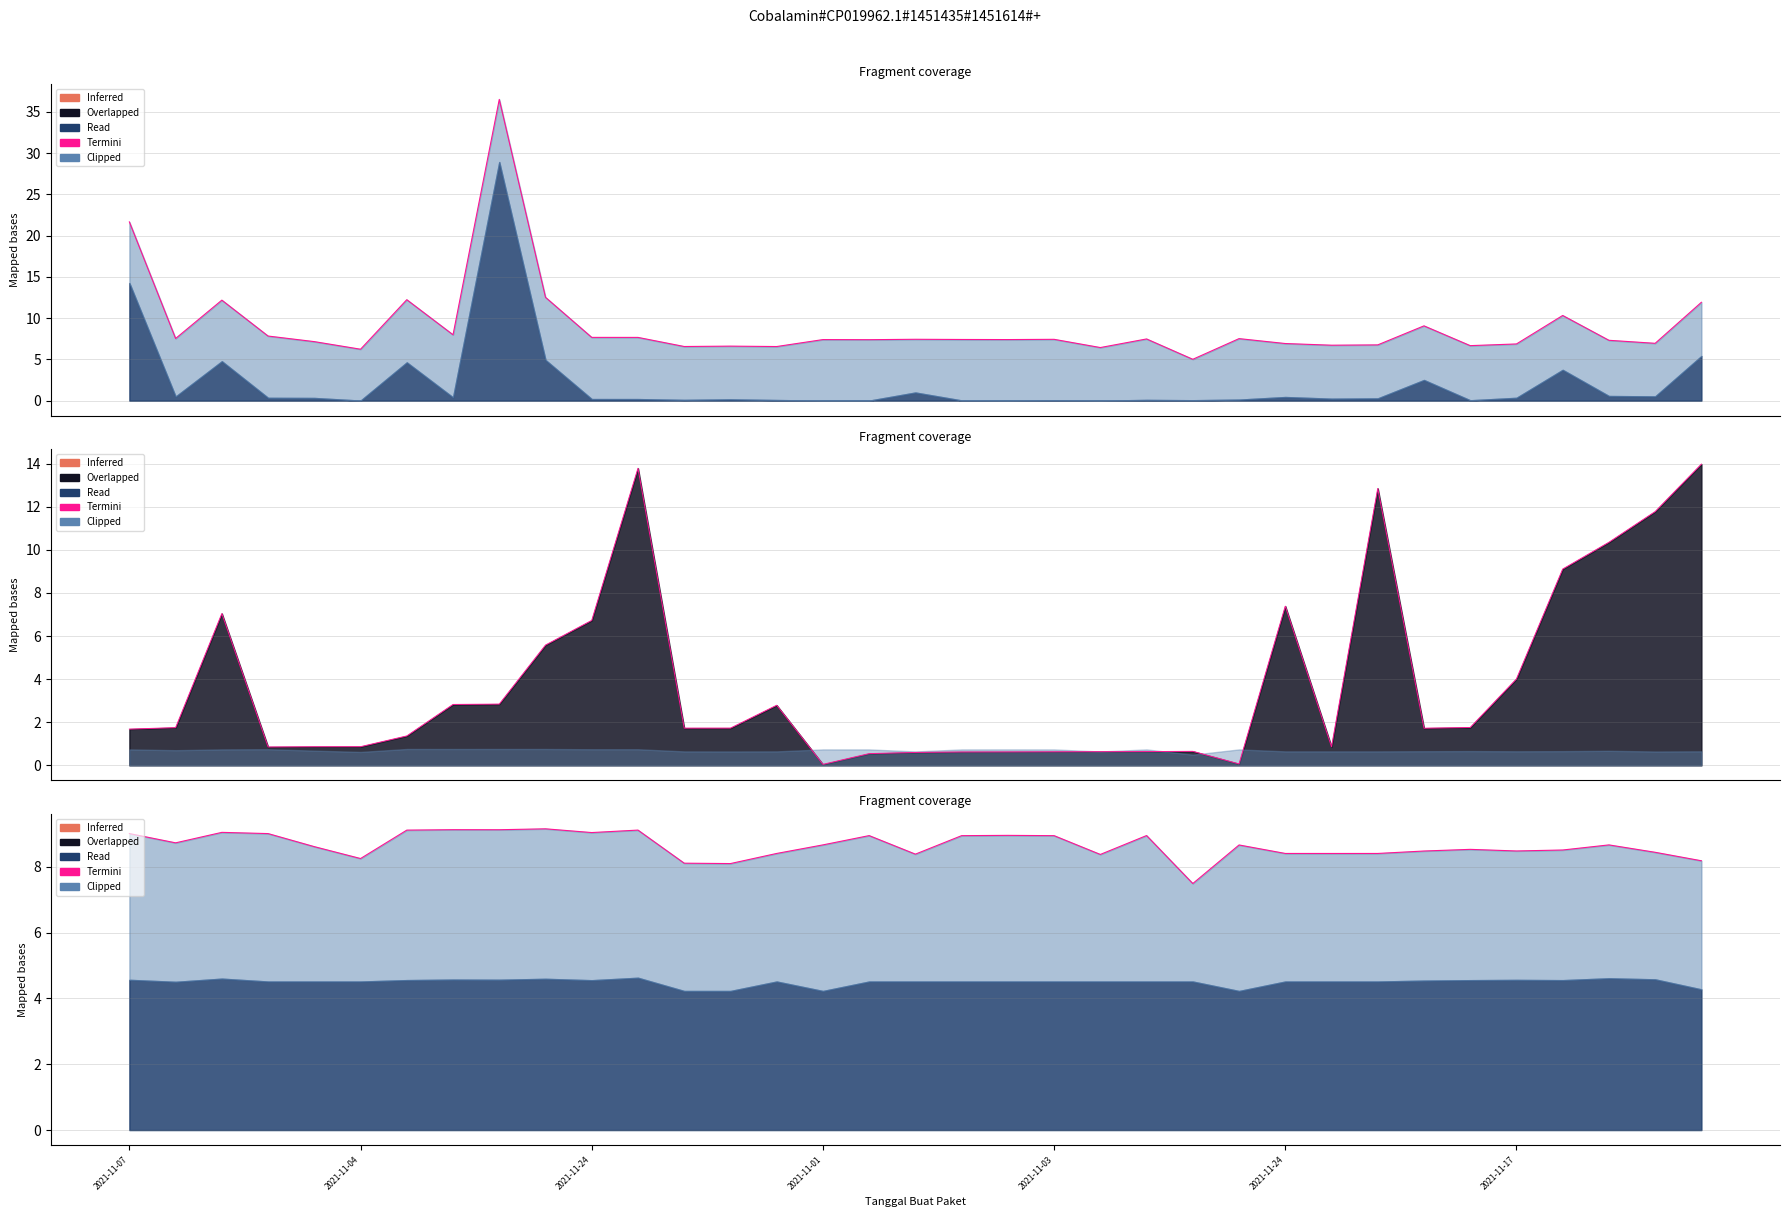

What is the label of the 4th point from the left?

2021-11-01